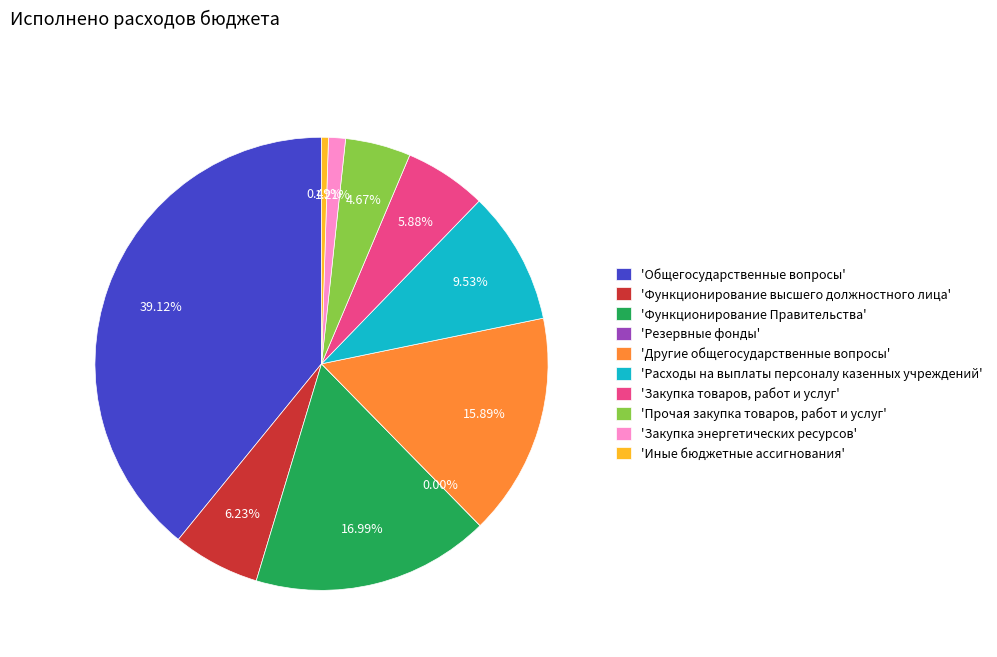

Combined, what portion of the pie is Функционирование высшего должностного лица and Функционирование Правительства?

23.2%